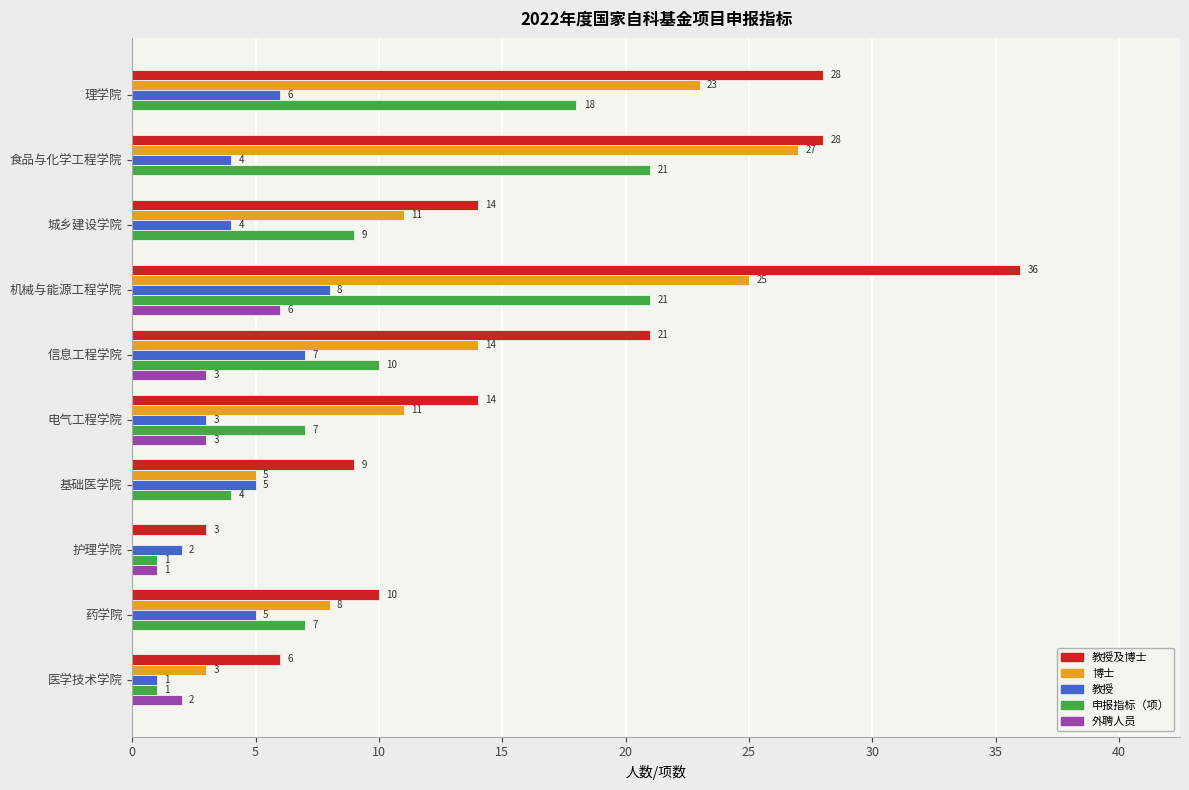

Read the 教授及博士 value at 机械与能源工程学院, to the nearest 10.

40